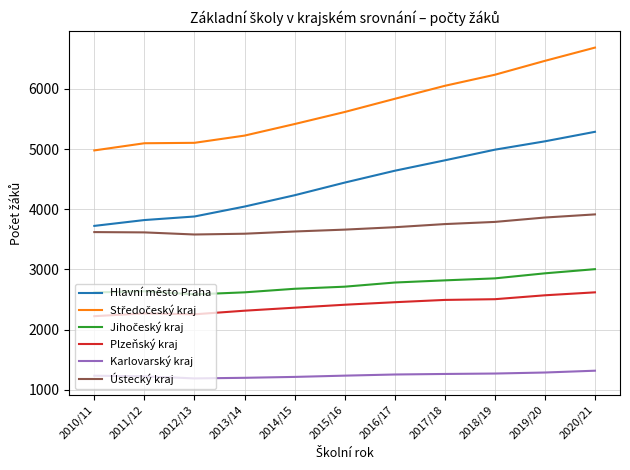

The value of Ústecký kraj at 2010/11 is 6439. True or false?

False